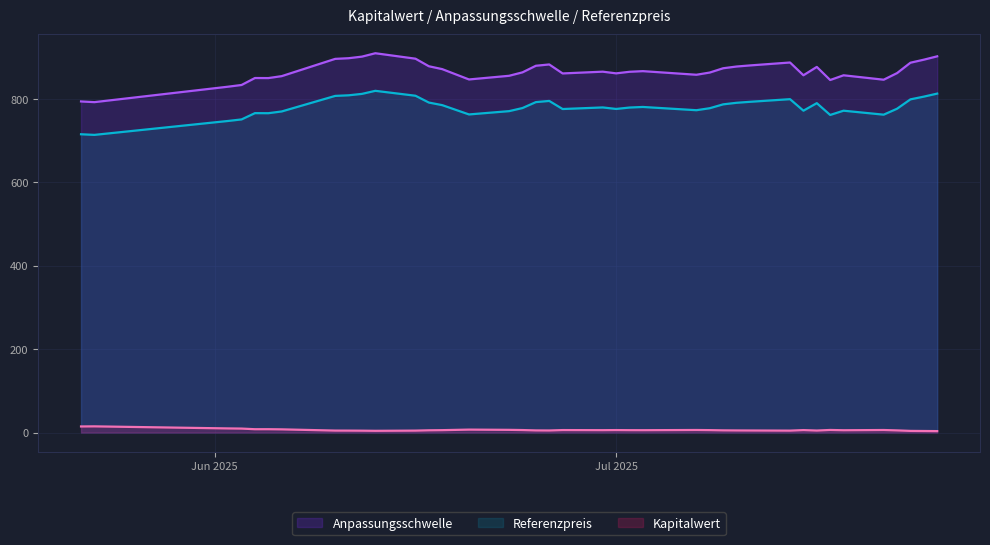

Which series has the widest spread of values?

Anpassungsschwelle